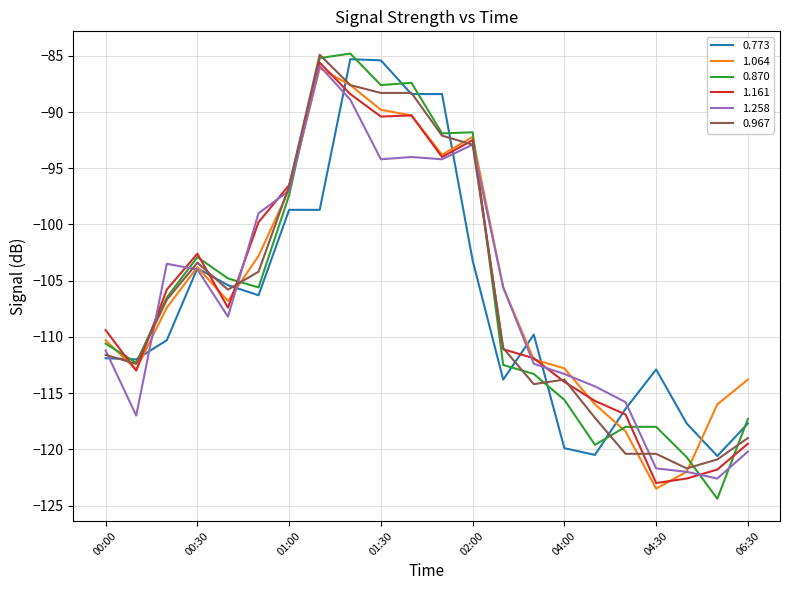

How many times do 1.161 and 0.773 cross each other?

9